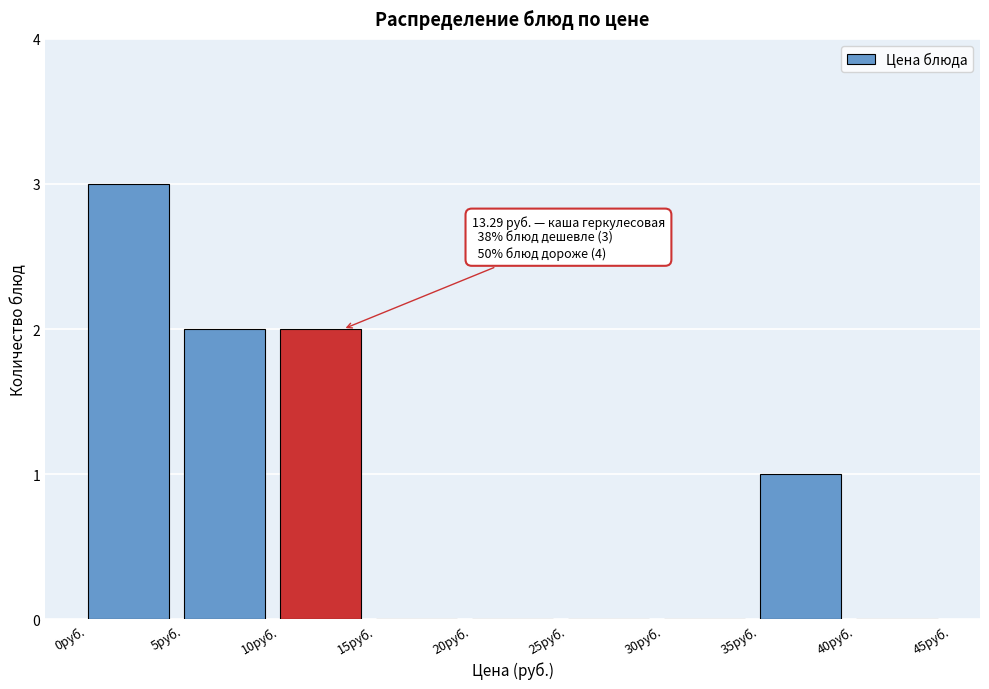

Over which range of the x-axis is the bar tallest?

0 to 5